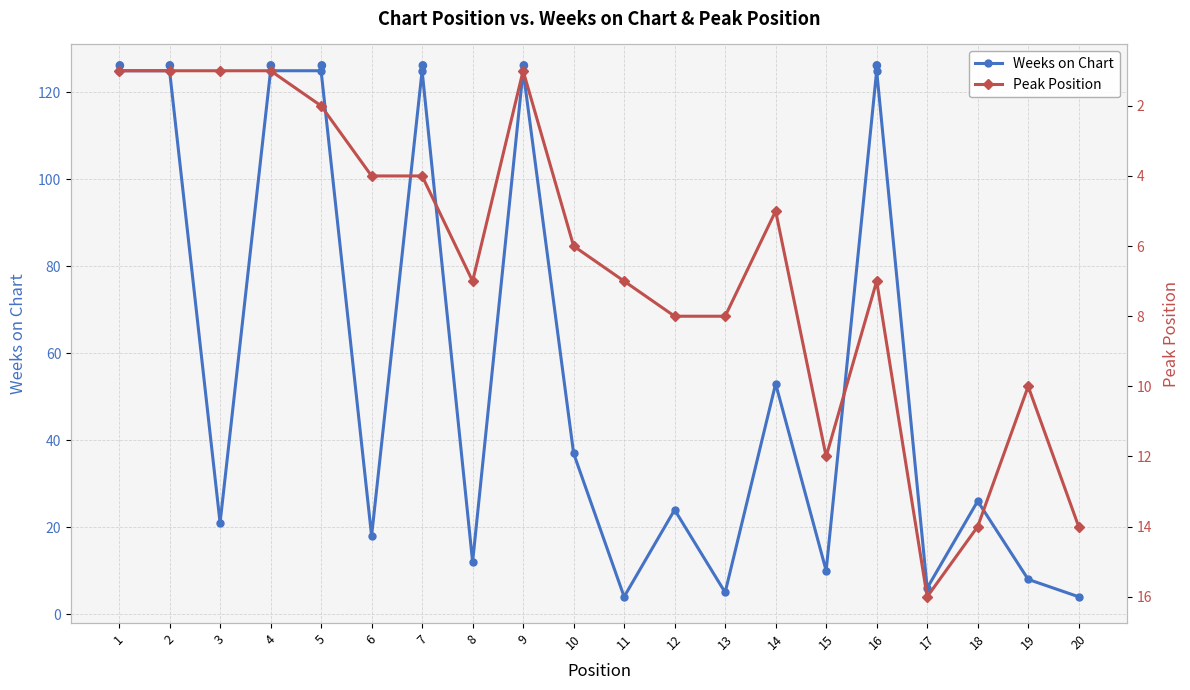

How many values in the Peak Position series are below 7?

10